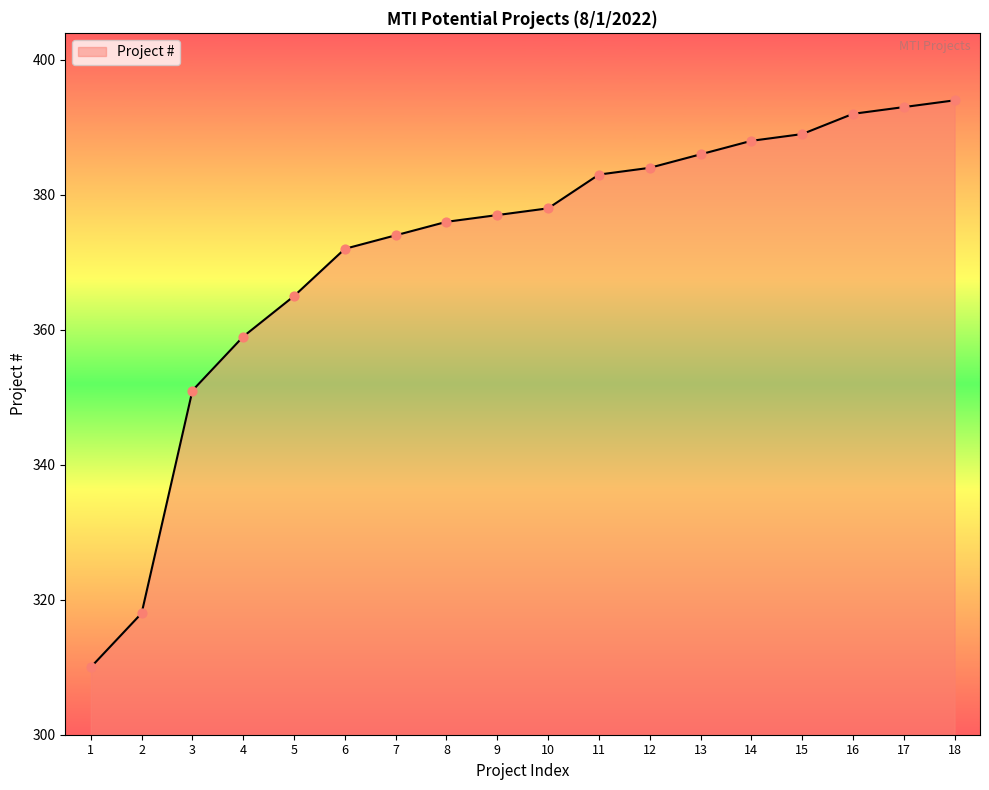

Between 8 and 18, which is larger?

18